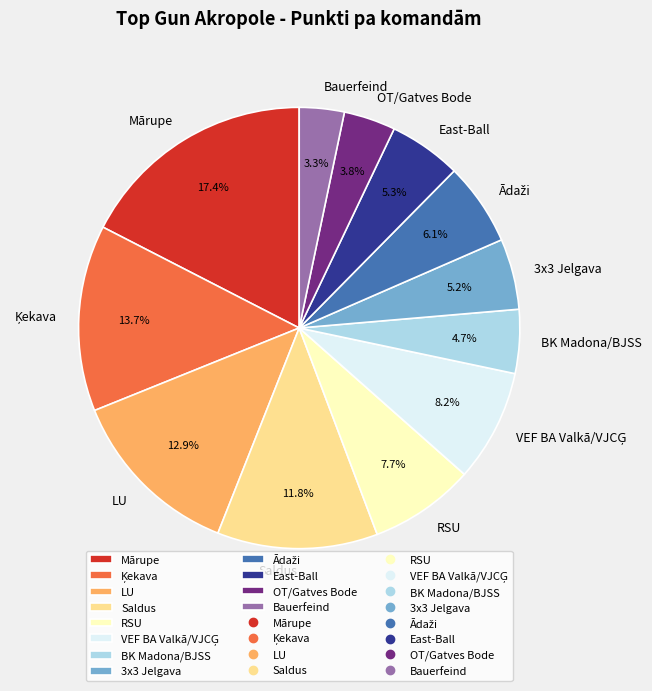

The BK Madona/BJSS slice represents 5% of the pie. True or false?

True